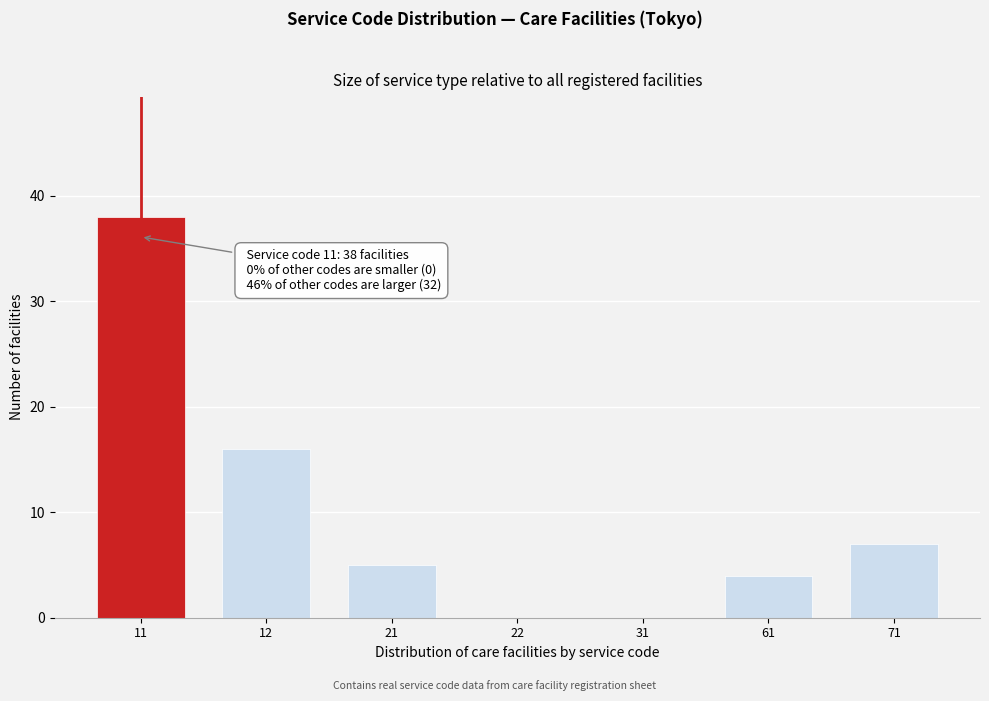

Reading left to right, list all the values displayed in this chart.

11=38	12=16	21=5	22=0	31=0	61=4	71=7